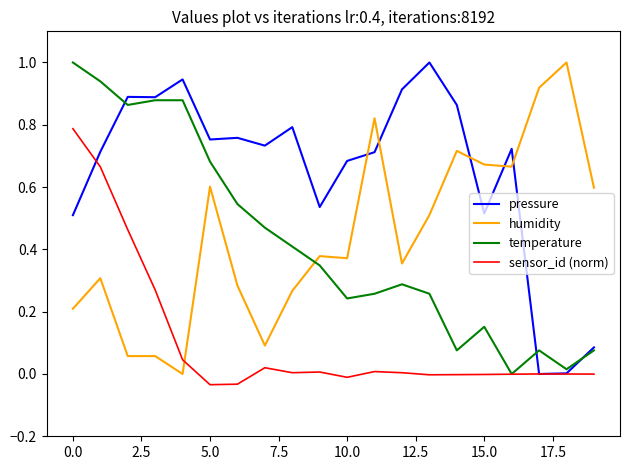

What is the maximum value for temperature?

1.0